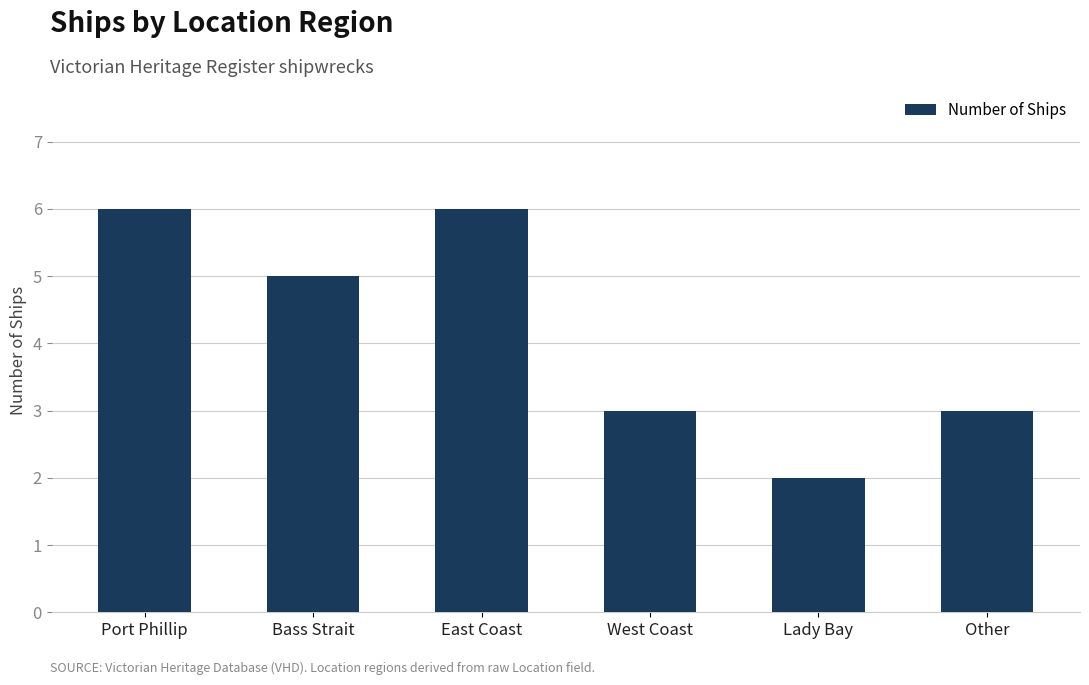

Are the bars horizontal?

No